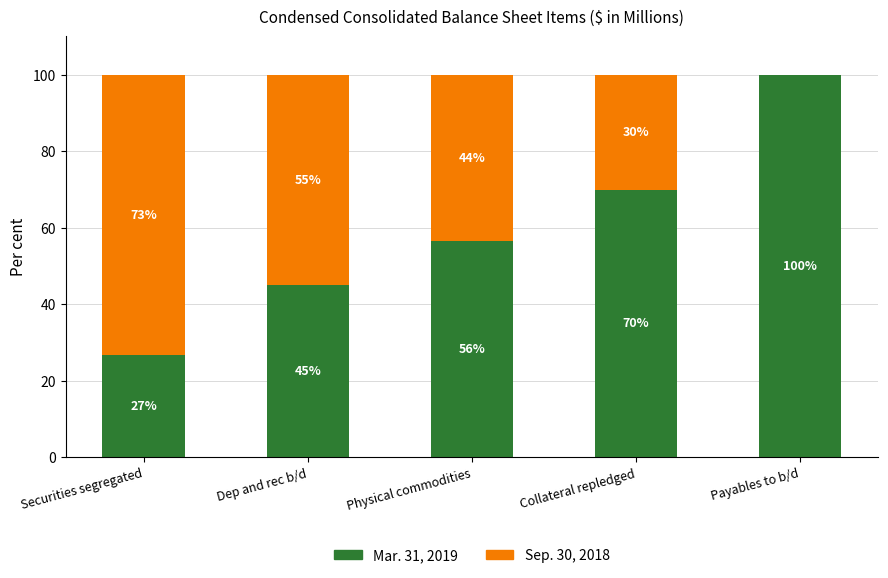

The Mar. 31, 2019 series shows 26.8 at Securities segregated. True or false?

True